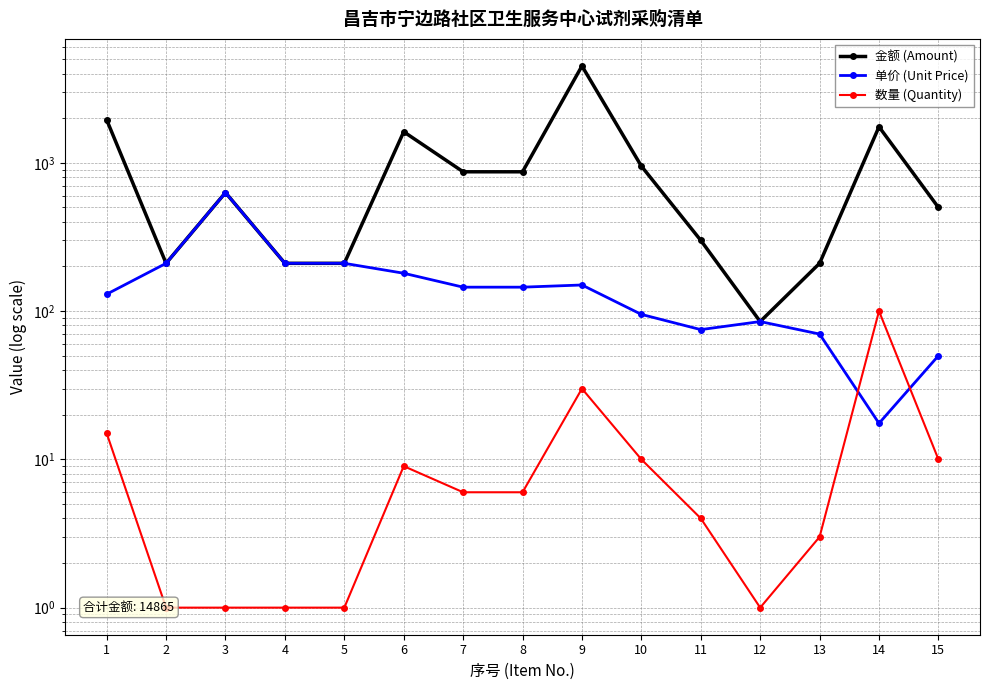

What is the value of the 数量 (Quantity) point at the 14th from the left?

100.0